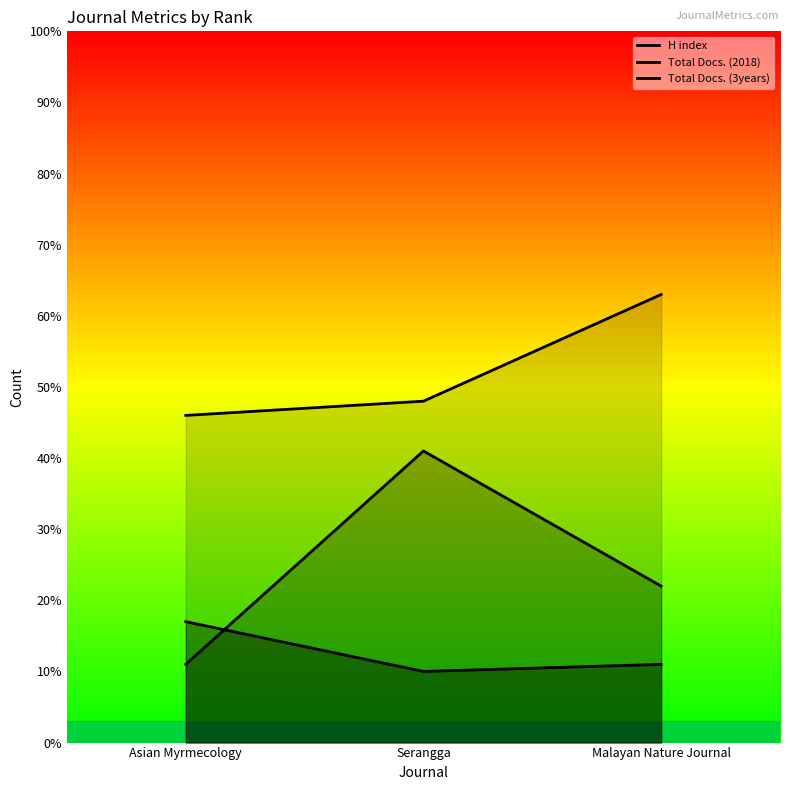

At which category is the sum across all series the highest?

Serangga